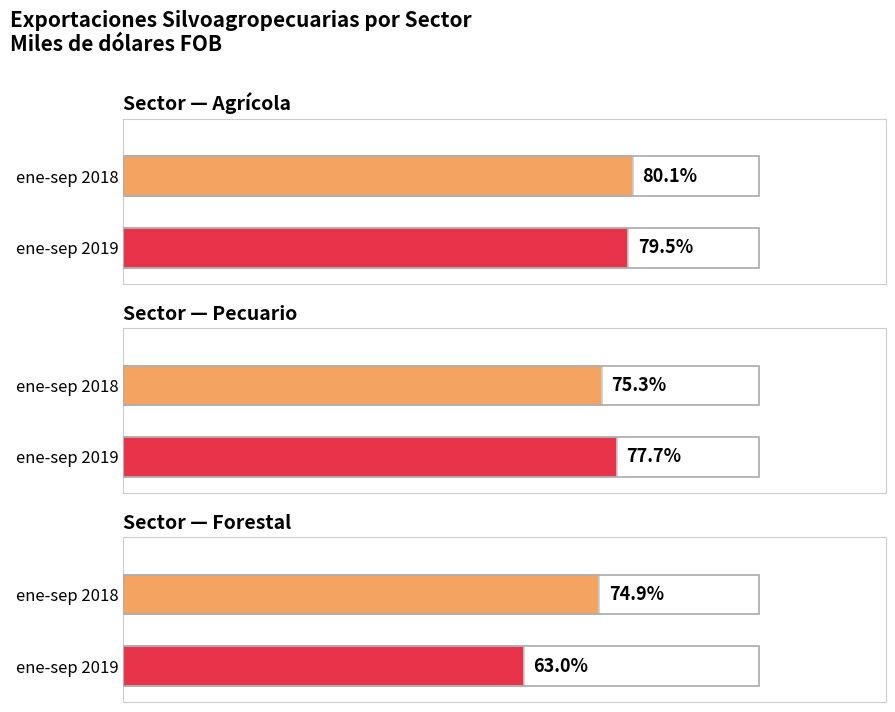

Which category has the lowest value in the Forestal series?

ene-sep 2019